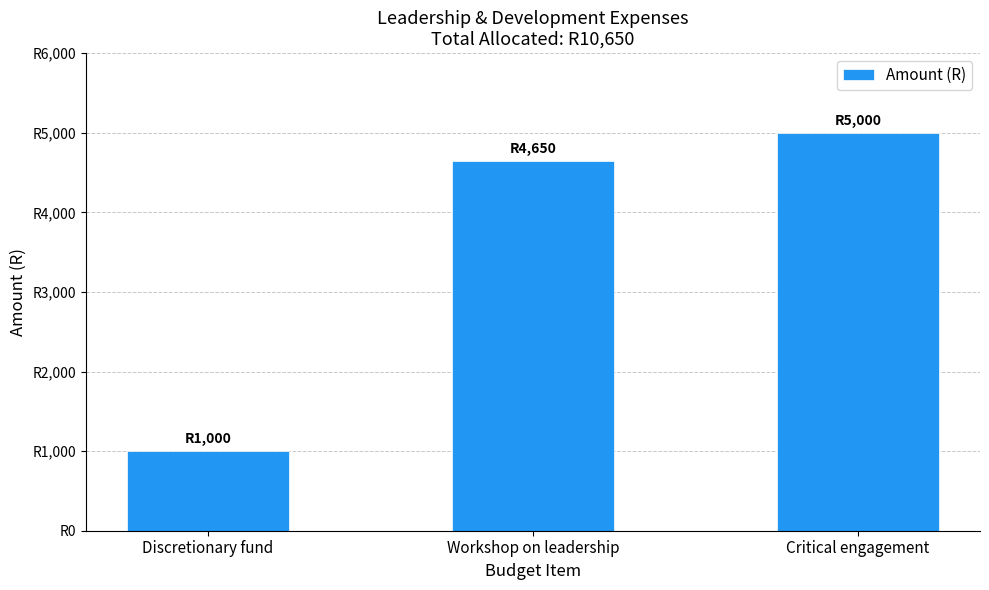

Which has a higher value, Discretionary fund or Workshop on leadership?

Workshop on leadership